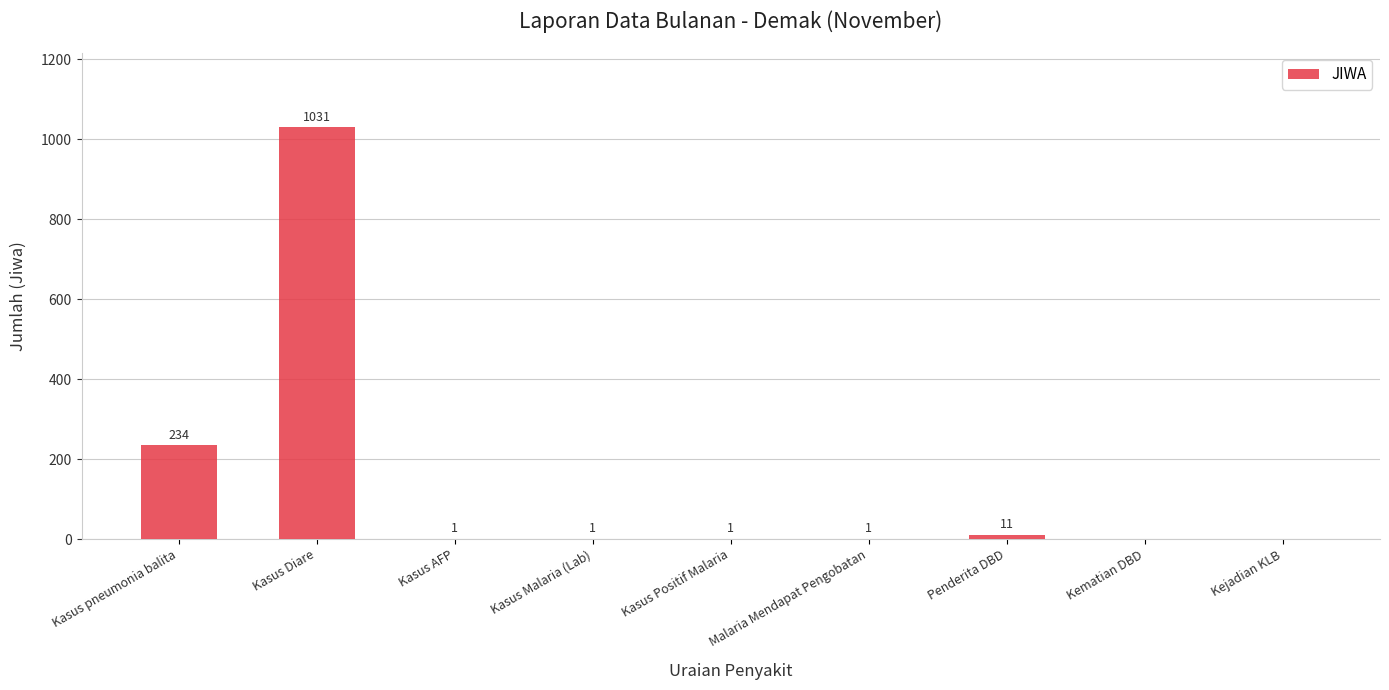

What is the sum of the values at Kasus Diare and Kejadian KLB?

1031